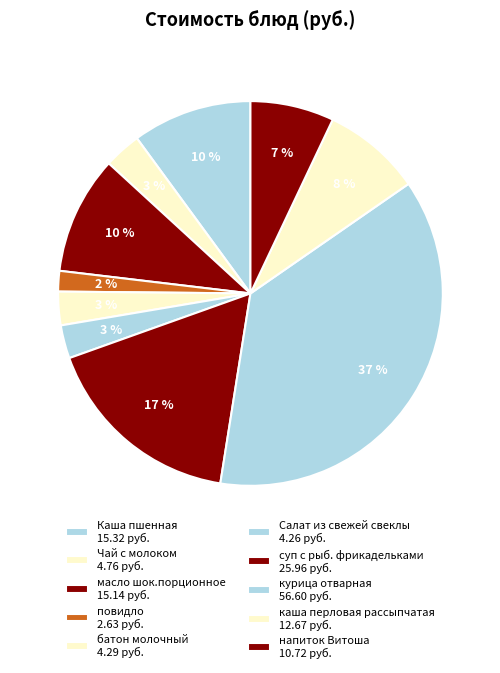

Count the number of slices in the pie.

10